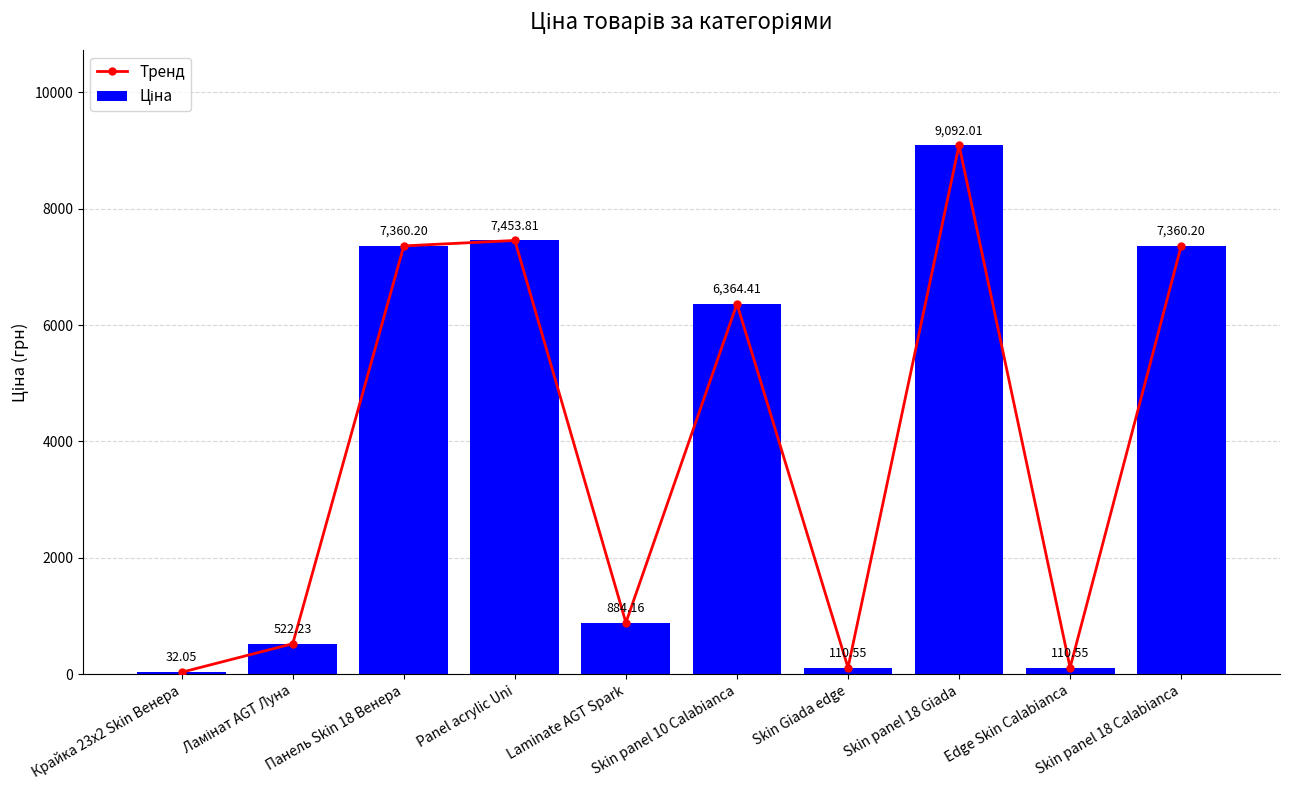

What is the greatest value displayed?

9092.0